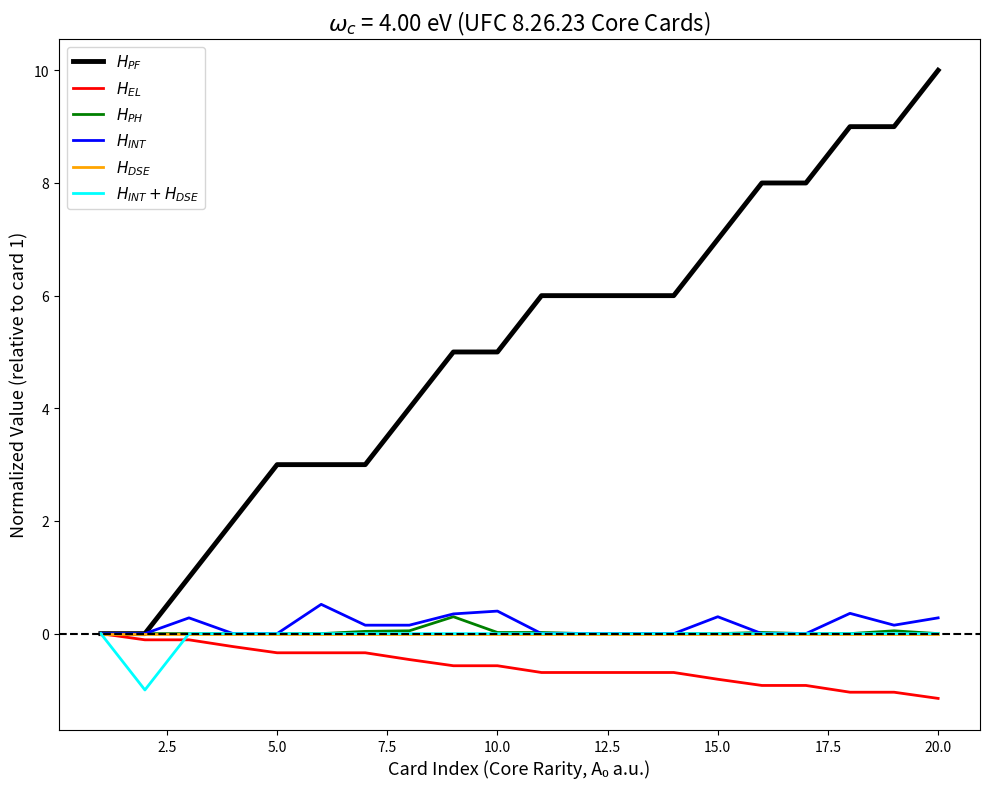

What is the sum of all $H_{EL}$ values?

-11.7